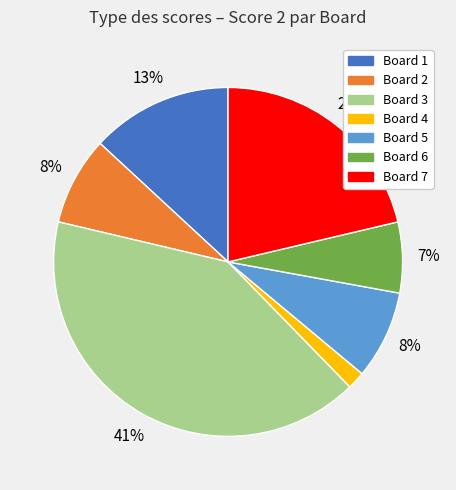

Is Board 6 the majority of the pie?

No